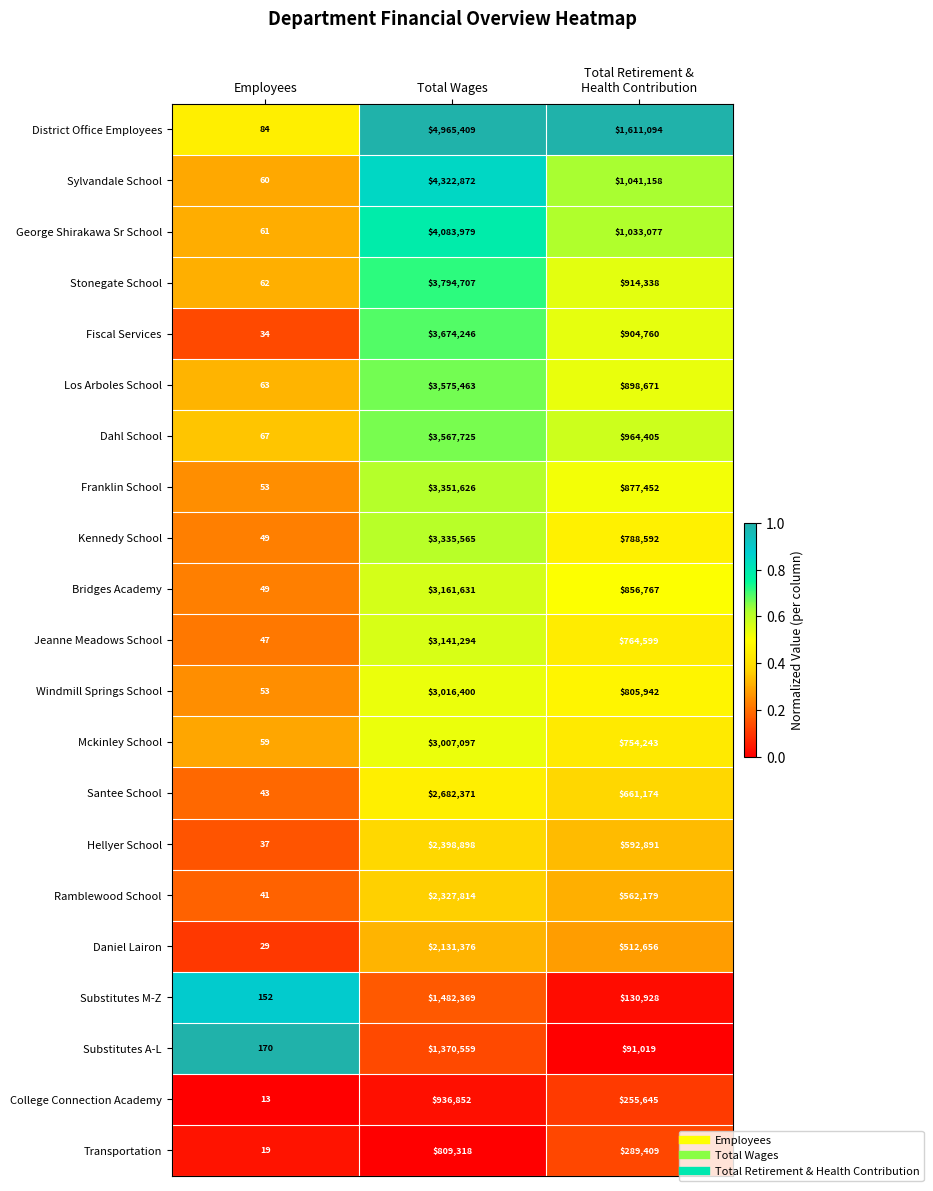

The Santee School series shows 2682371 at Total Wages. True or false?

True